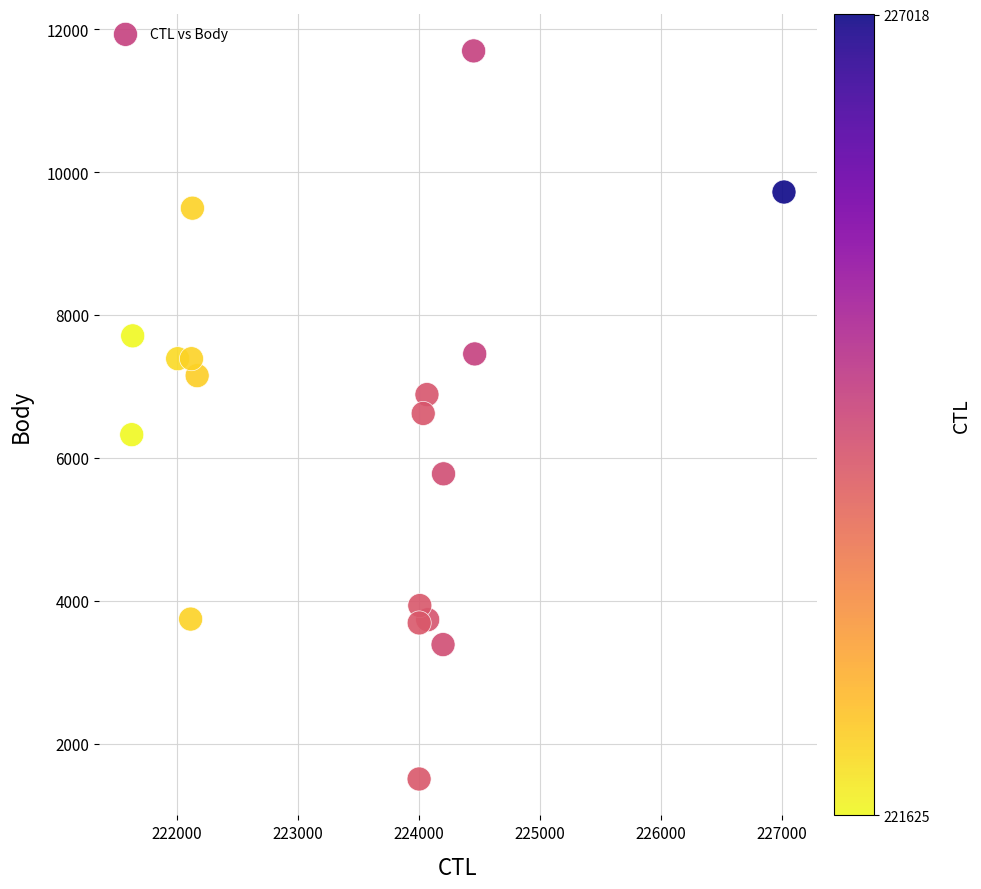

What is the range of Y values (max minus min)?

10190